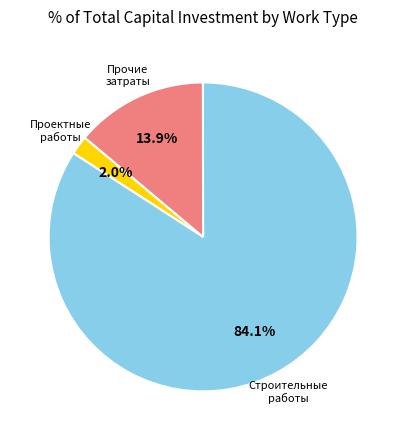

Is there a majority slice in this chart?

Yes